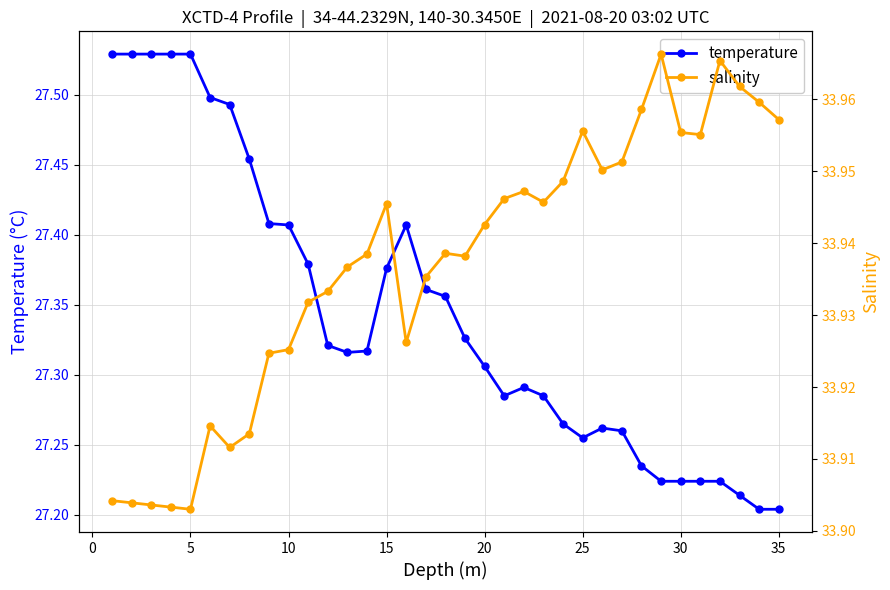

True or false: salinity has more than 2 points higher than both neighbors.

True